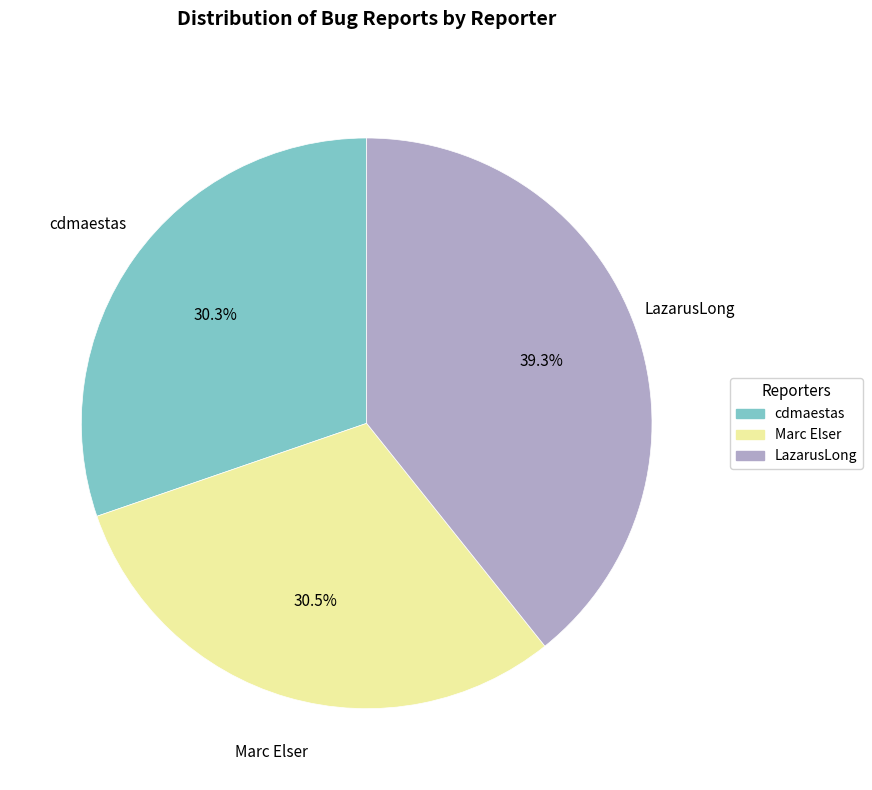

Which category has the biggest portion of the pie?

LazarusLong